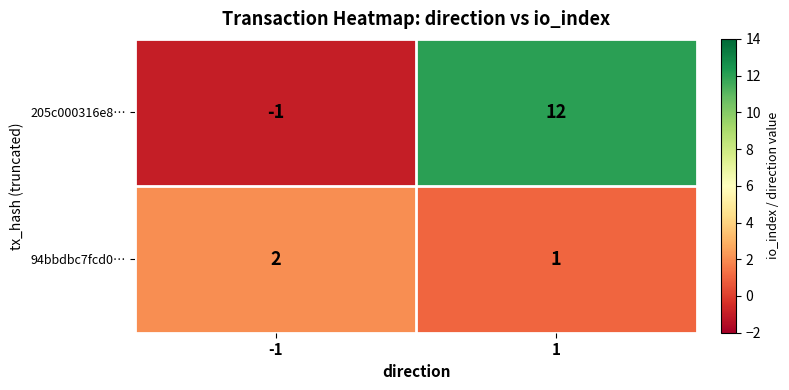

What is the spread (max minus min) of values at 1?

11